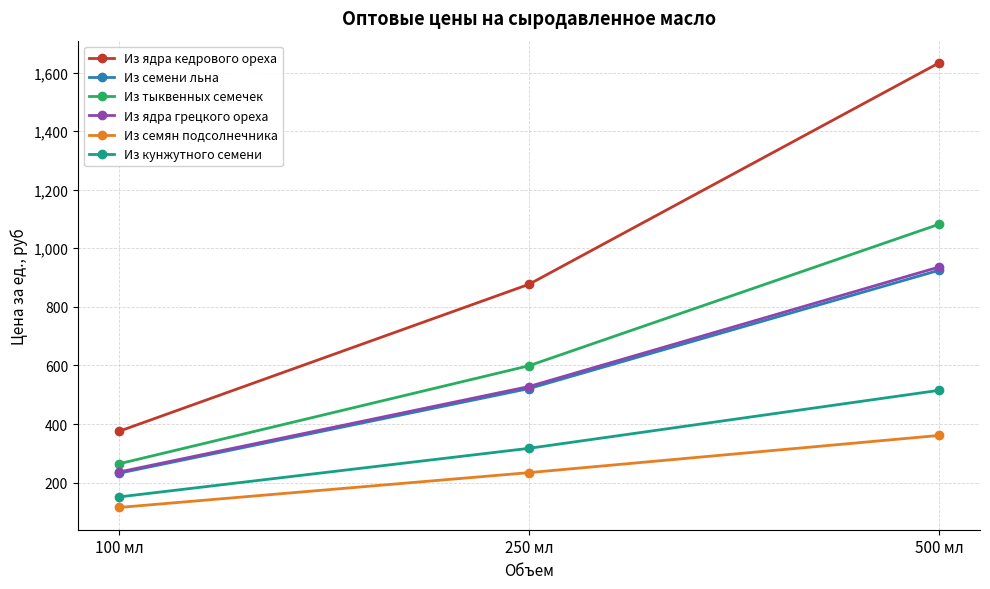

Which series has the largest range (max minus min)?

Из ядра кедрового ореха